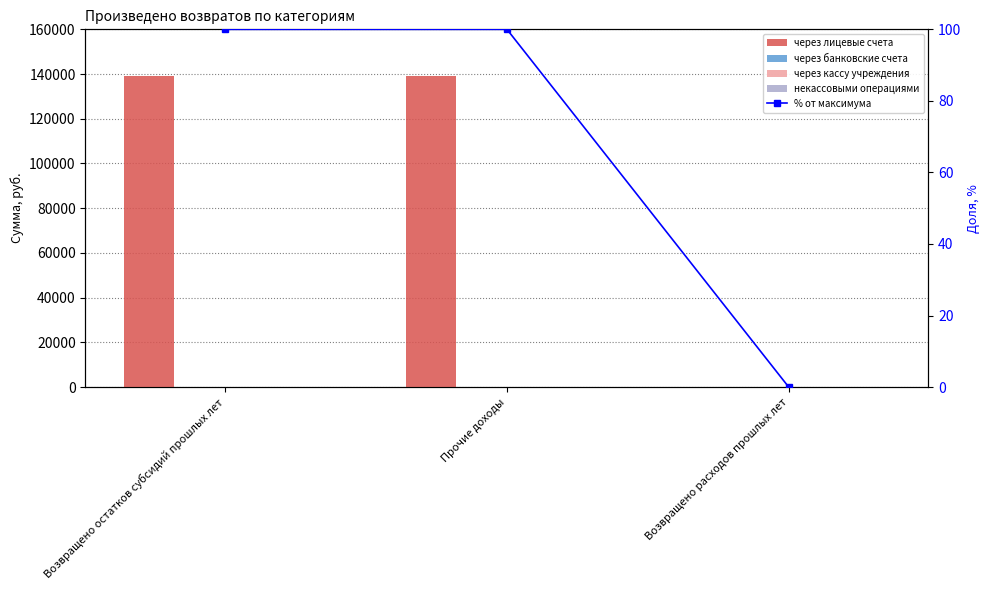

Reading left to right, transcribe all the data shown in this chart.

через лицевые счета: 139116.5	139116.5	0.0
через банковские счета: 0.0	0.0	0.0
через кассу учреждения: 0.0	0.0	0.0
некассовыми операциями: 0.0	0.0	0.0
% от максимума: 100.0	100.0	0.0